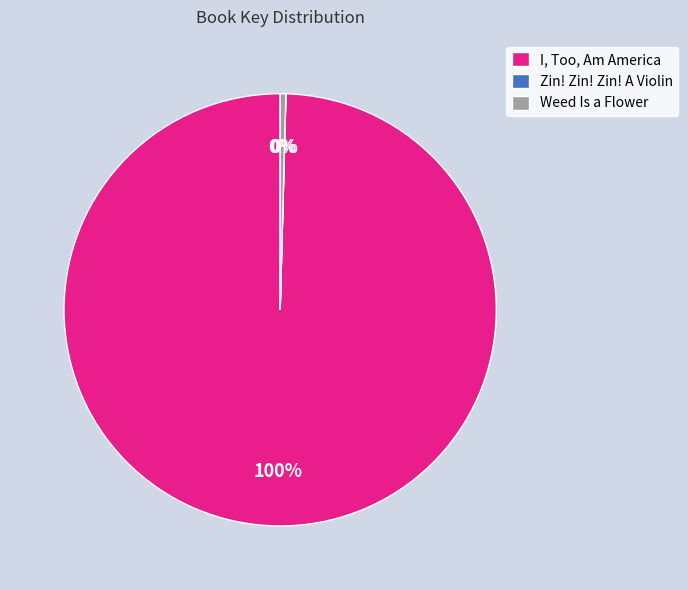

To the nearest percent, what portion does I, Too, Am America represent?

100%